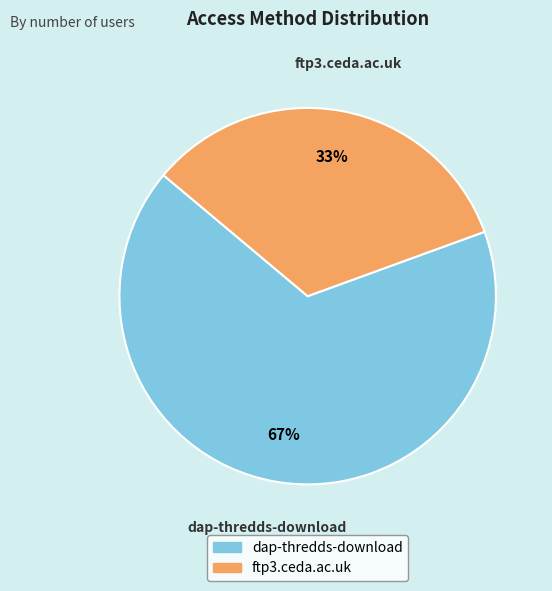

To the nearest percent, what is the combined percentage of ftp3.ceda.ac.uk and dap-thredds-download?

100%